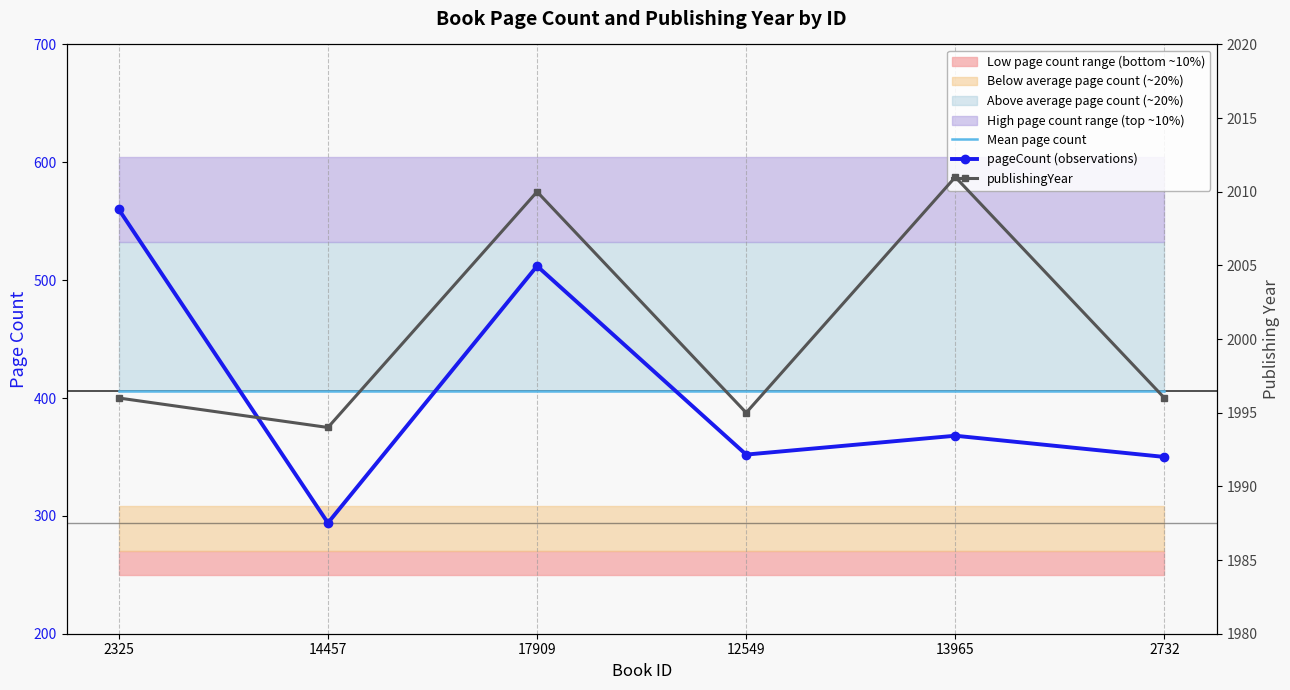

How many lines are shown in the chart?

3